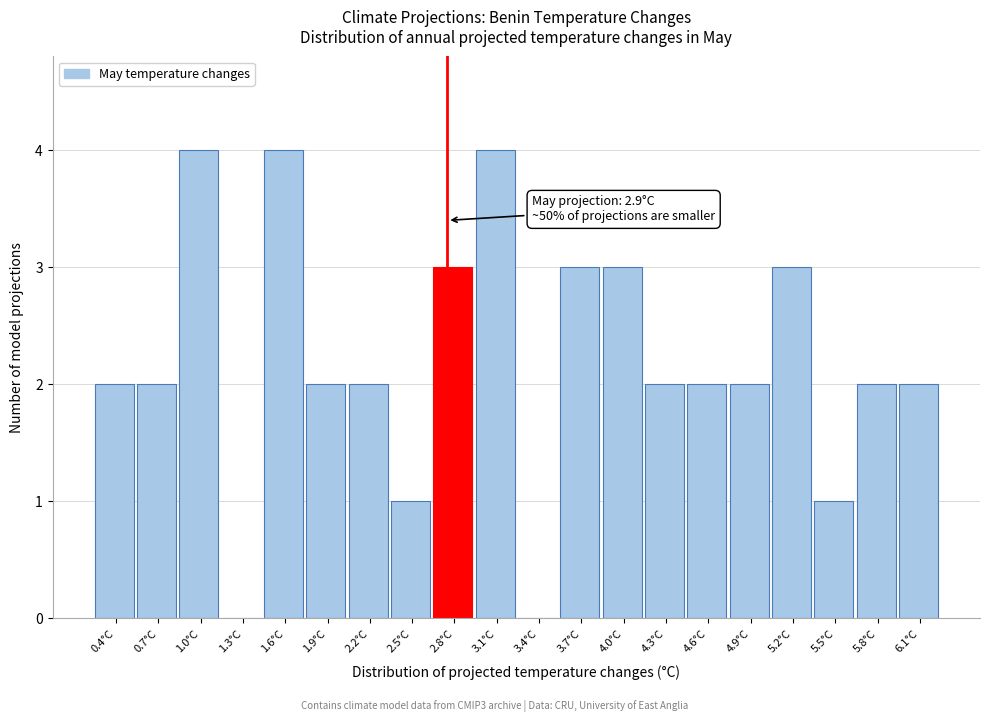

What is the greatest value displayed?

4